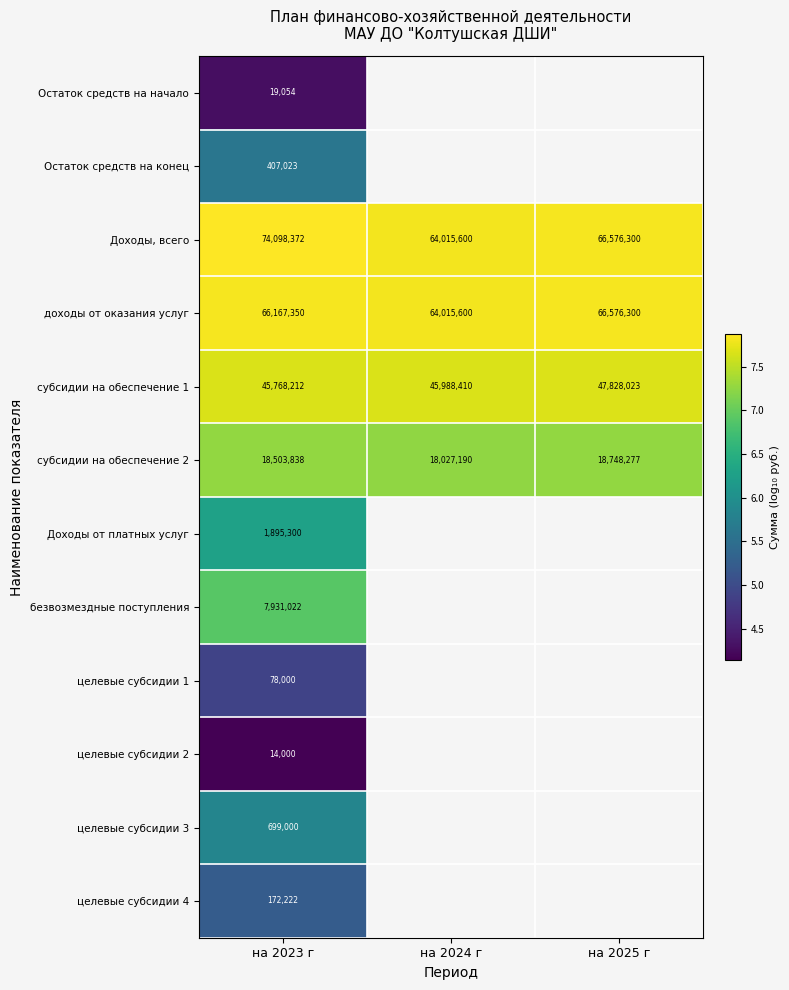

Between на 2023 г and на 2024 г, which is larger?

на 2024 г